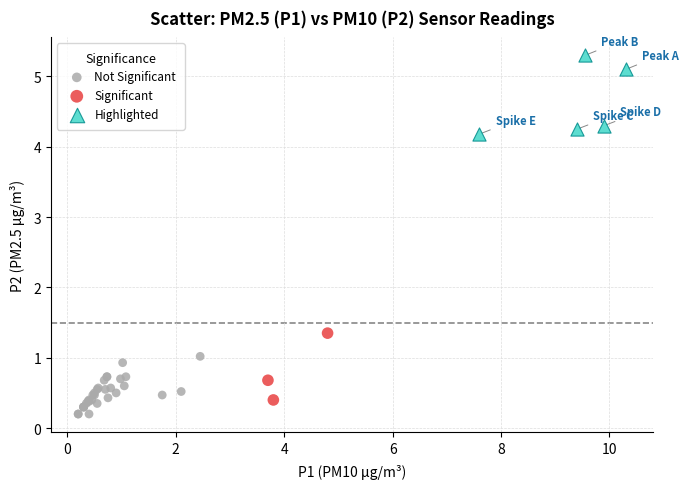

Which series has the widest spread of Y values?

Highlighted